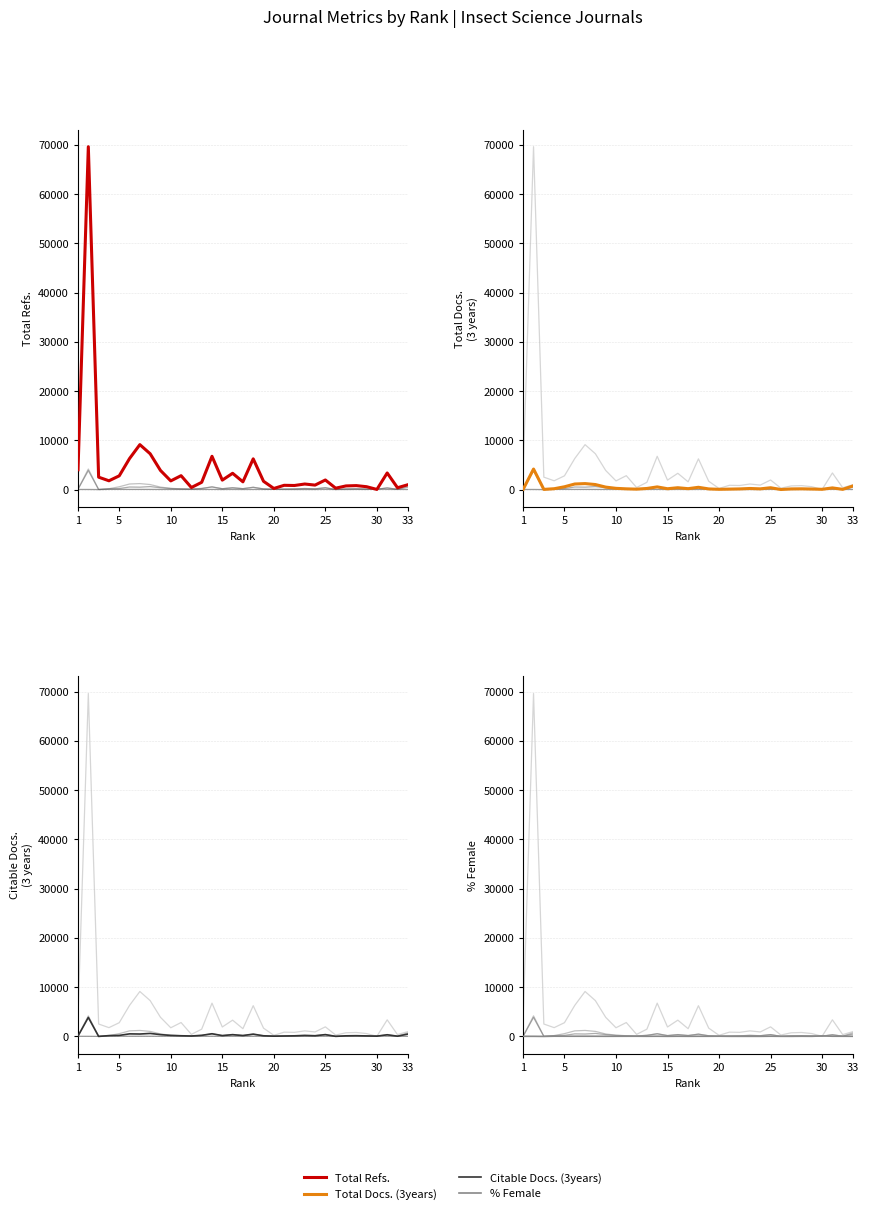

What are all the series names shown in the legend?

Total Refs., Total Docs. (3years), Citable Docs. (3years), %Female